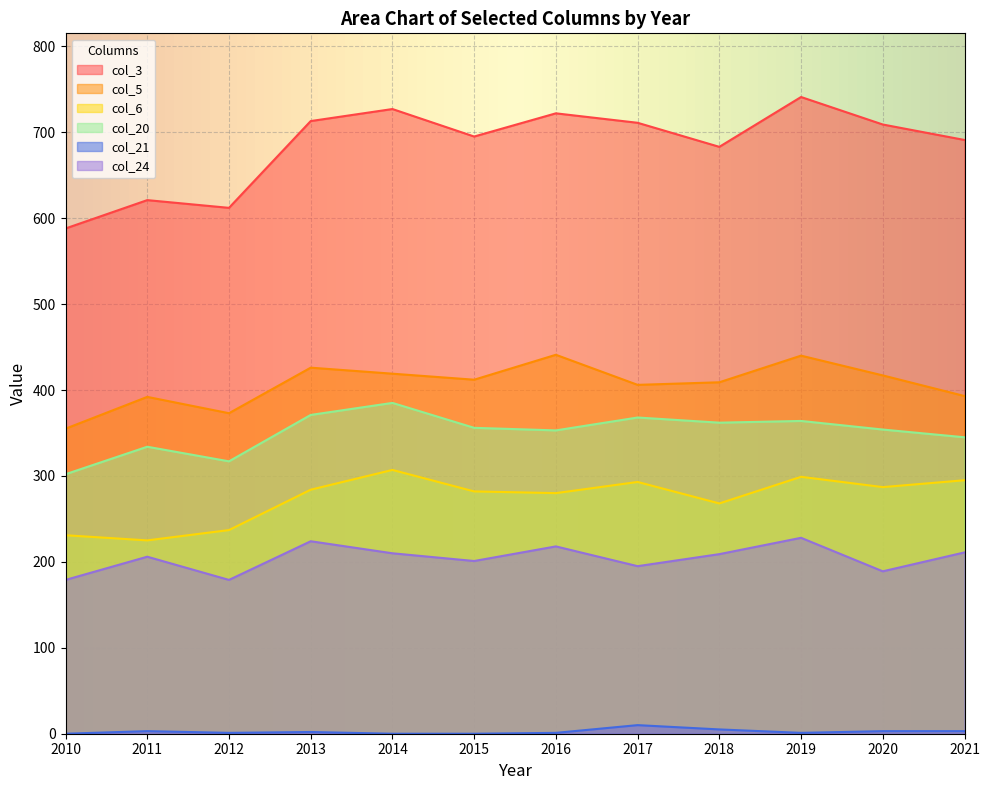

True or false: col_3 and col_20 intersect in this chart.

False